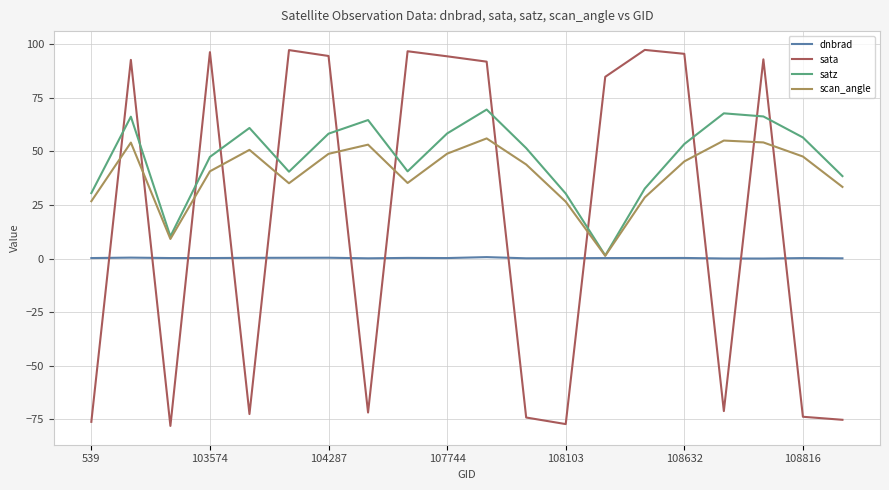

Which series has the widest spread of values?

sata